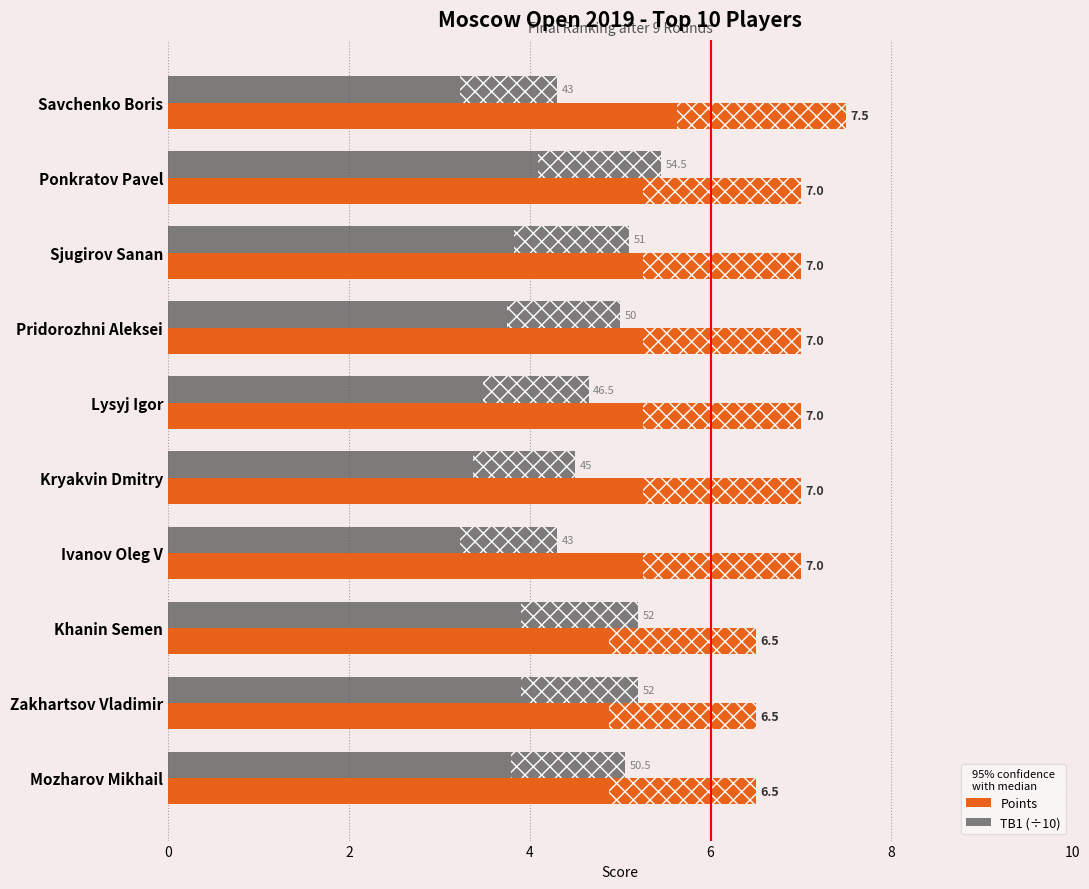

At Savchenko Boris, list the series in order from largest to smallest.

Points, TB1 (÷10)